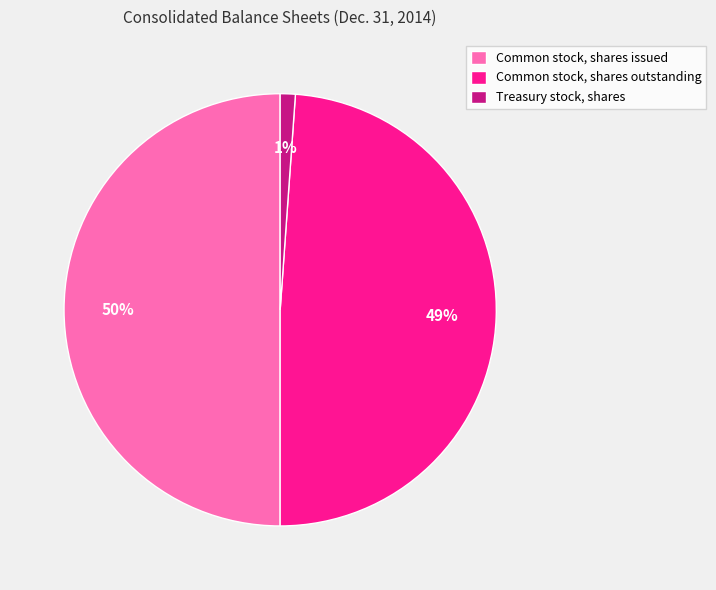

Is the sum of Common stock, shares outstanding and Common stock, shares issued greater than half?

Yes